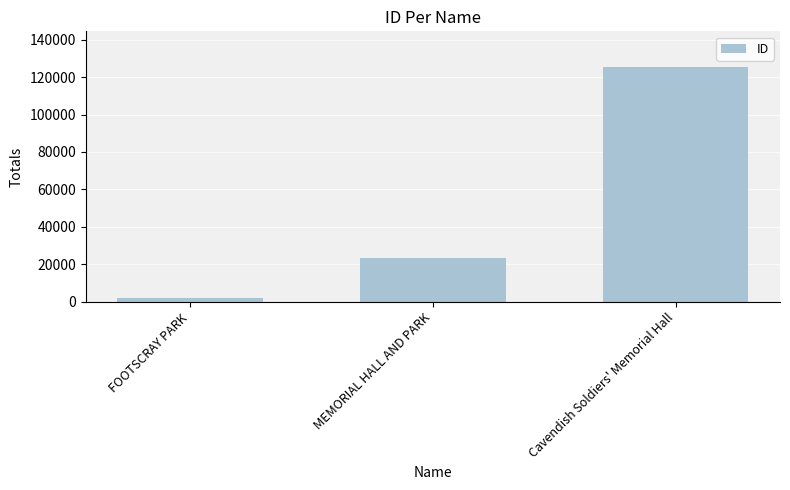

Reading left to right, list all the values displayed in this chart.

FOOTSCRAY PARK=1868	MEMORIAL HALL AND PARK=23634	Cavendish Soldiers' Memorial Hall=125584